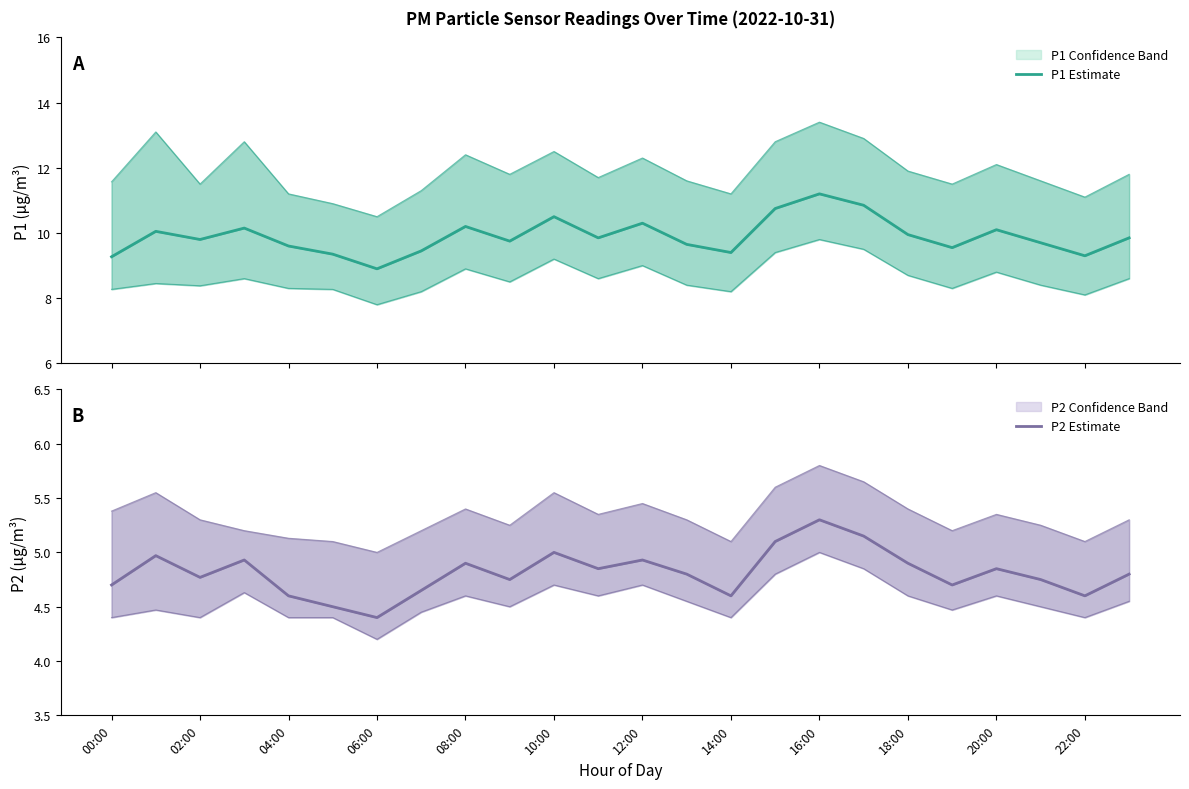

How many interior local valleys does the P1 Estimate series have?

7